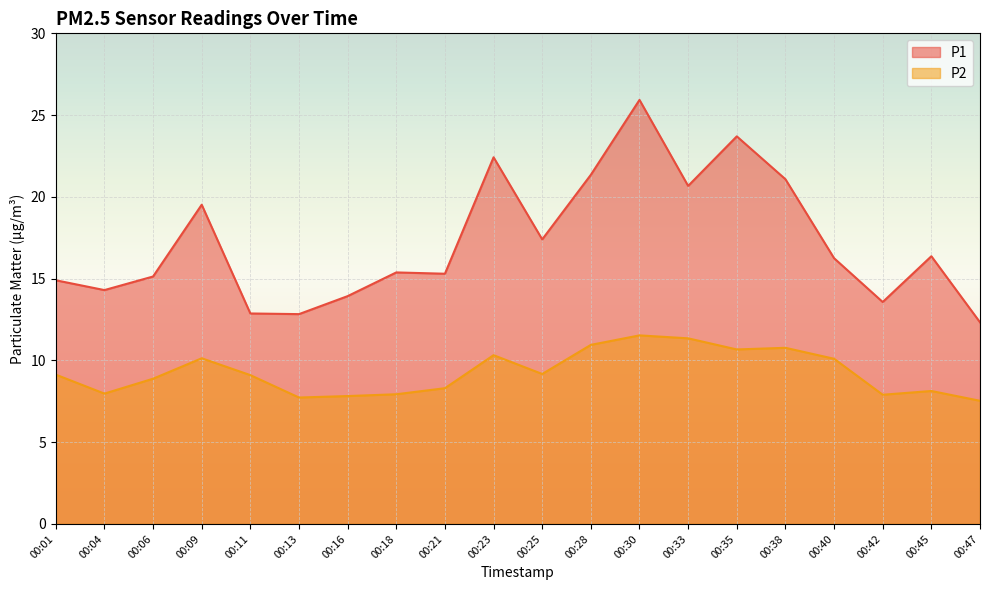

True or false: P1 has a value of 12.8 at 00:13.

True